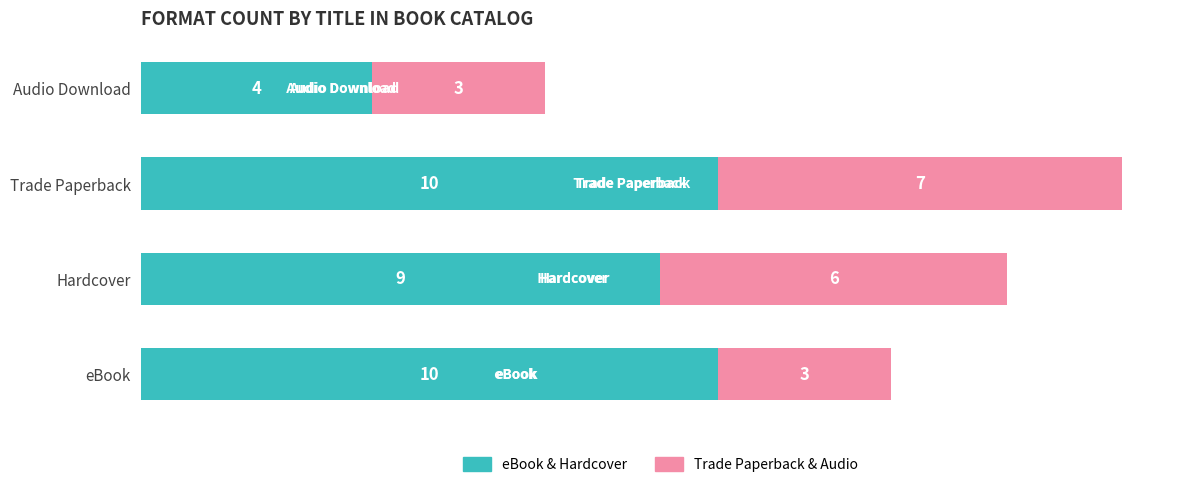

The eBook & Hardcover series shows 9 at Hardcover. True or false?

True